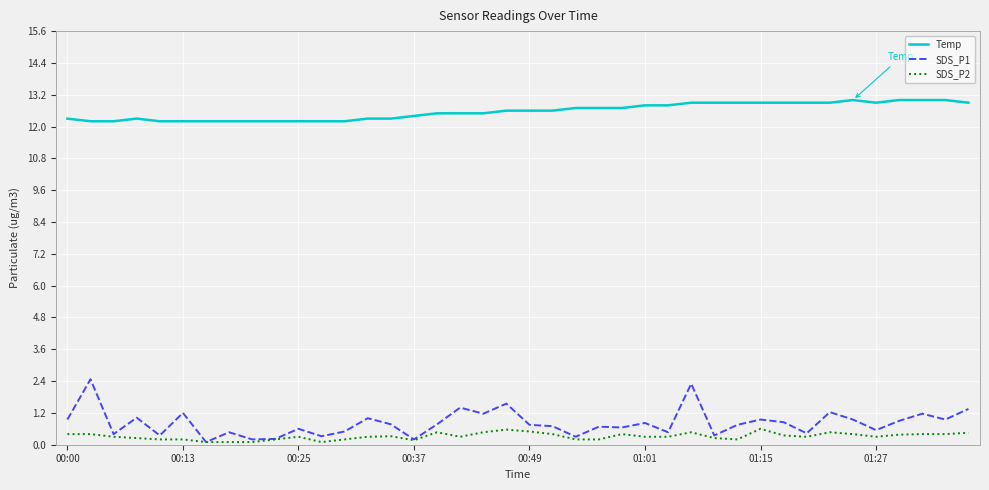

Rank the series by their maximum value, from lowest to highest.

SDS_P2, SDS_P1, Temp